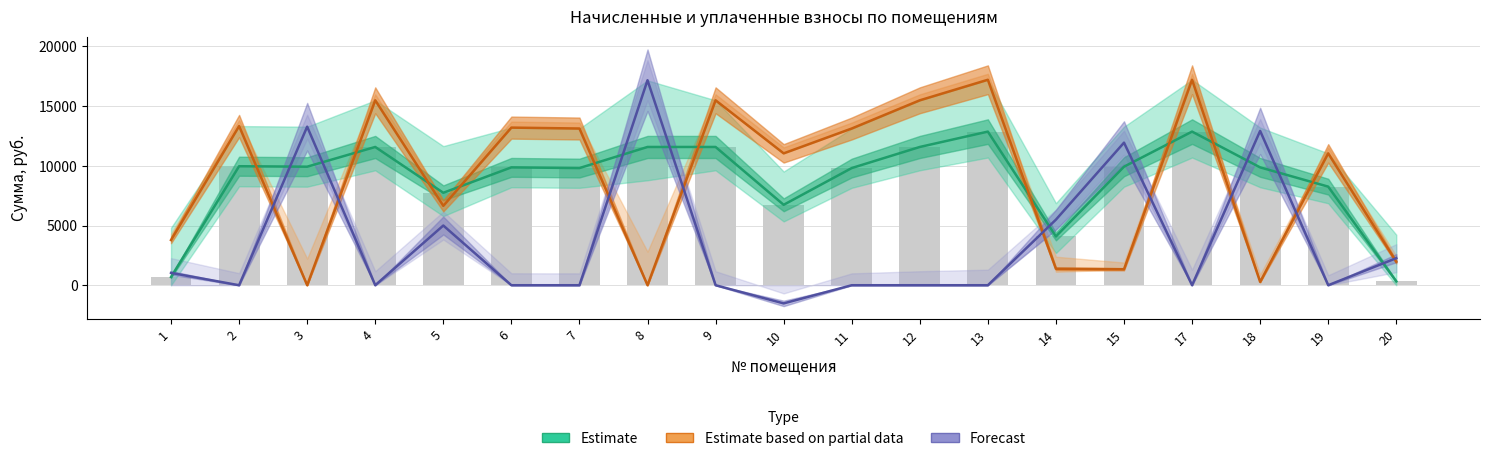

Between 19 and 13, which is larger?

13